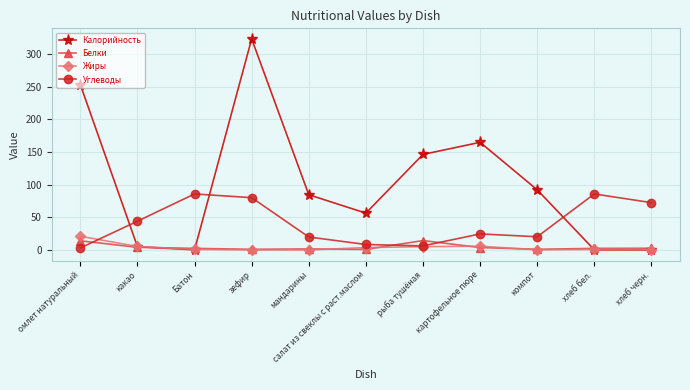

At how many categories does at least one series exceed 2?

11